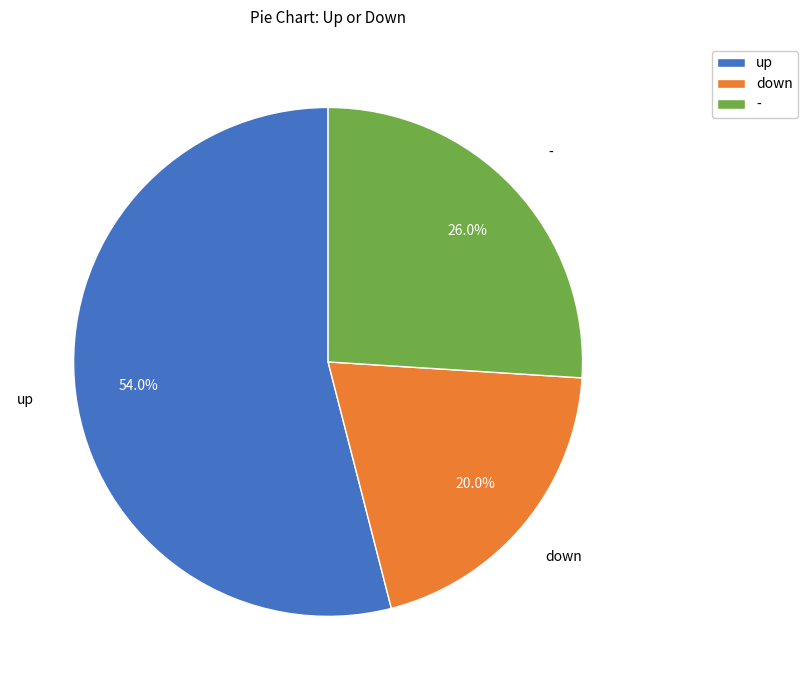

What is the majority slice?

up